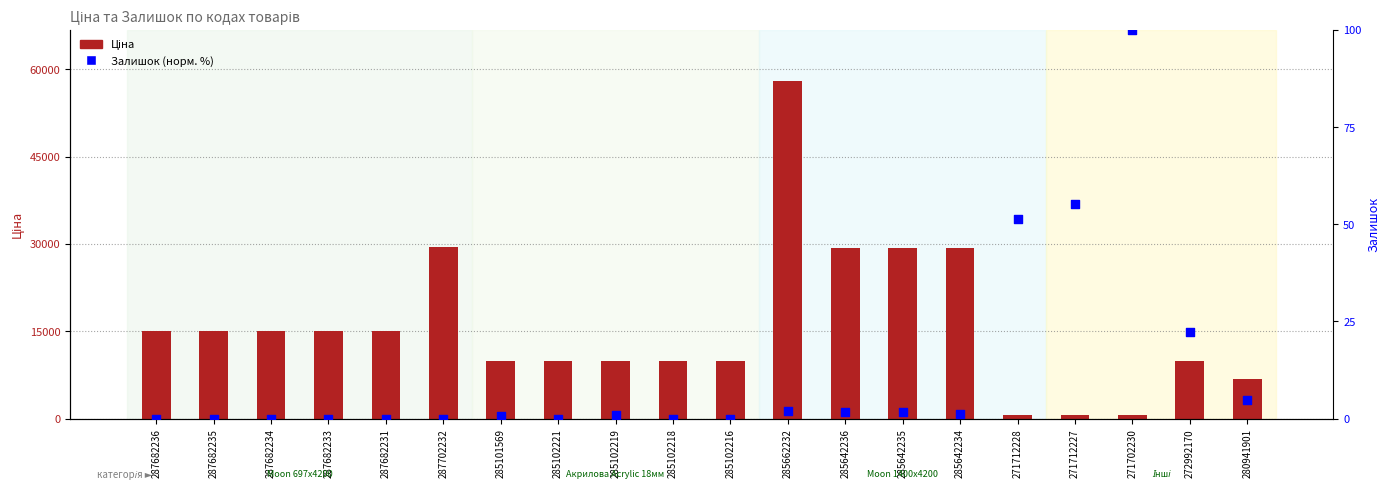

Which series has the widest spread of Y values?

Ціна